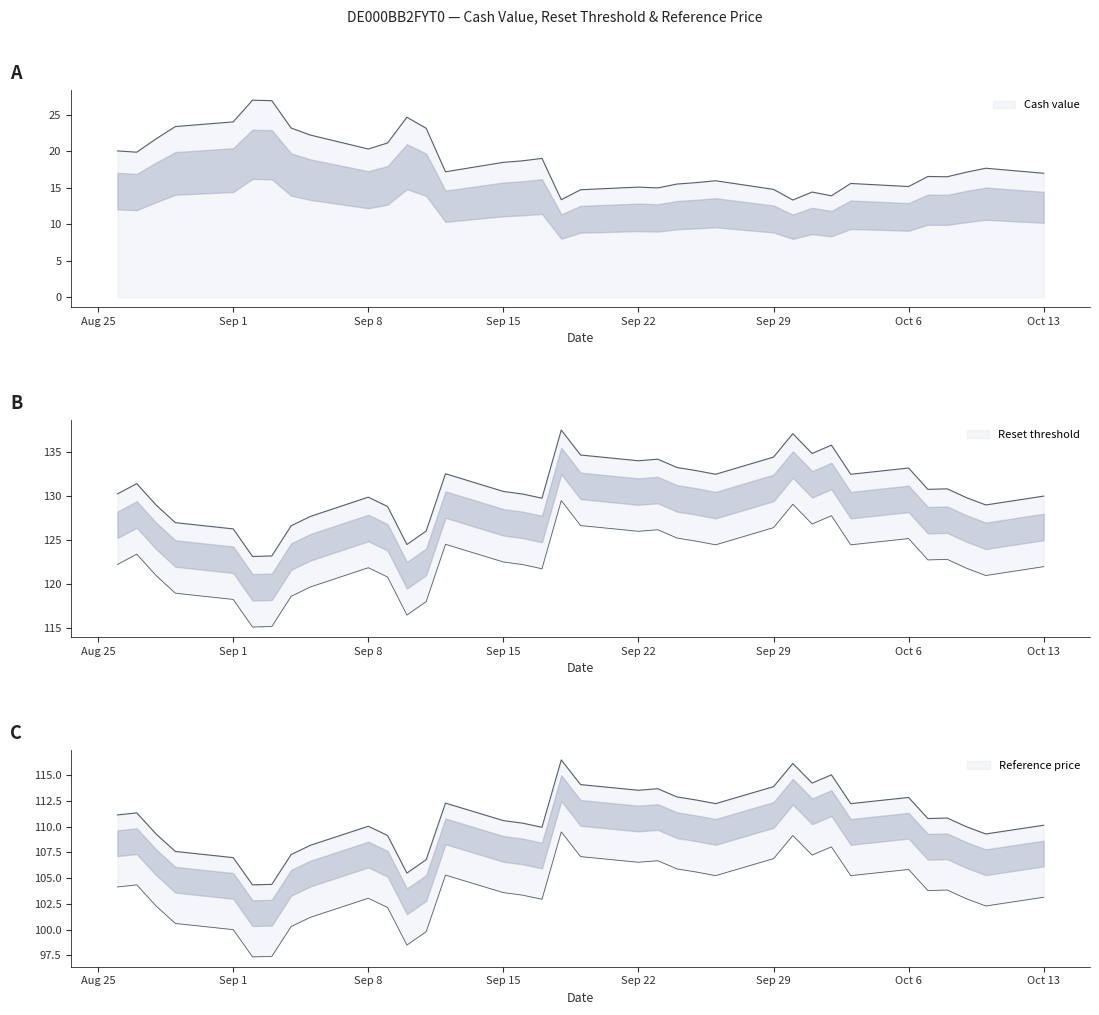

Rank the series at 11 from highest to lowest value.

Reset threshold, Reference price, Cash value